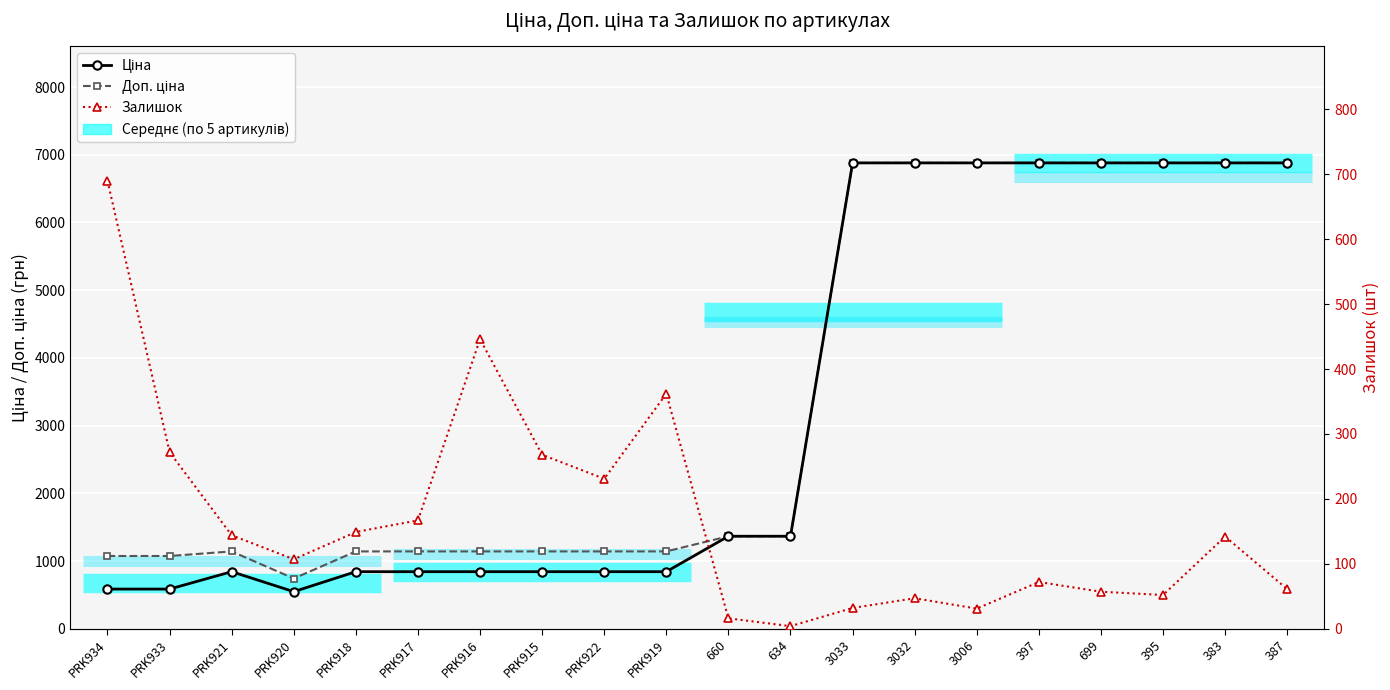

What is the value of the Доп. ціна point at the 13th from the left?

6879.5